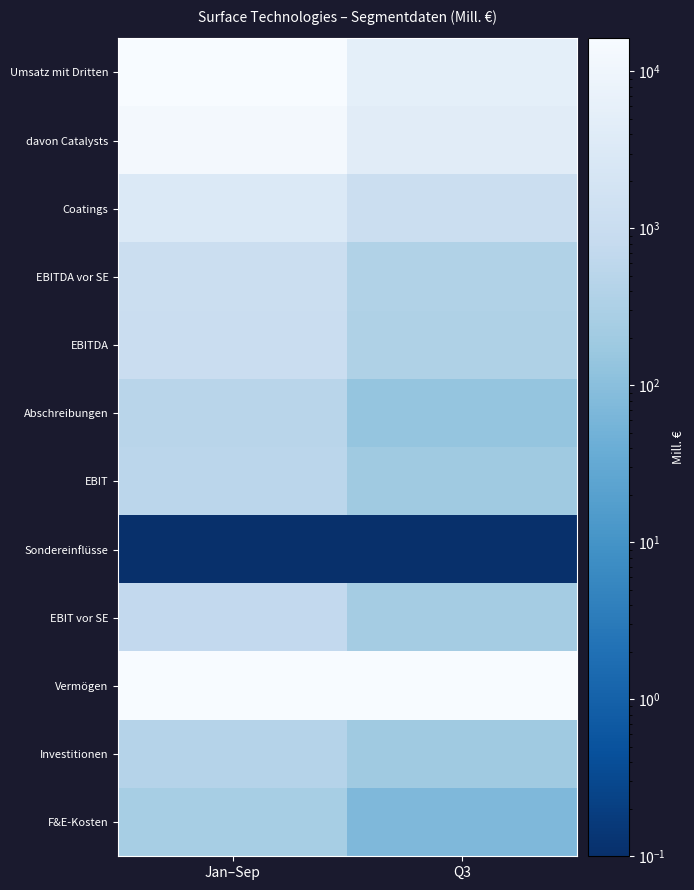

At which category is the sum across all series the highest?

Jan–Sep